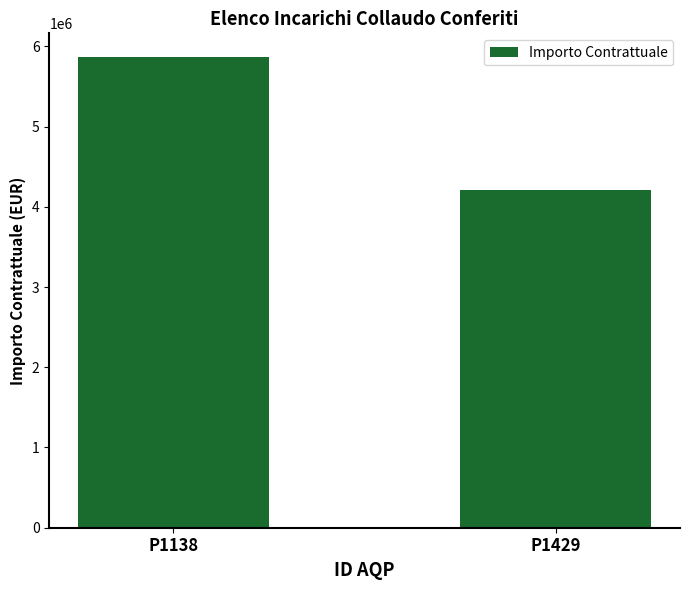

Rank the categories by value from highest to lowest.

P1138, P1429